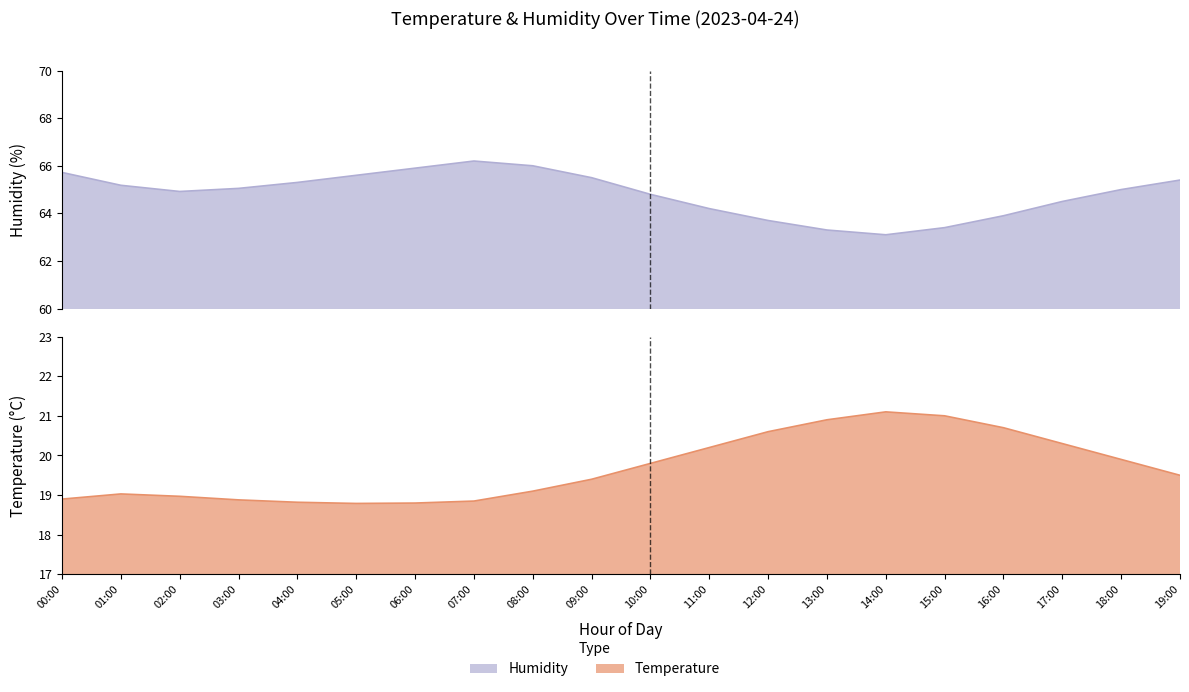

Where does the temperature series first go above 19?

01:00